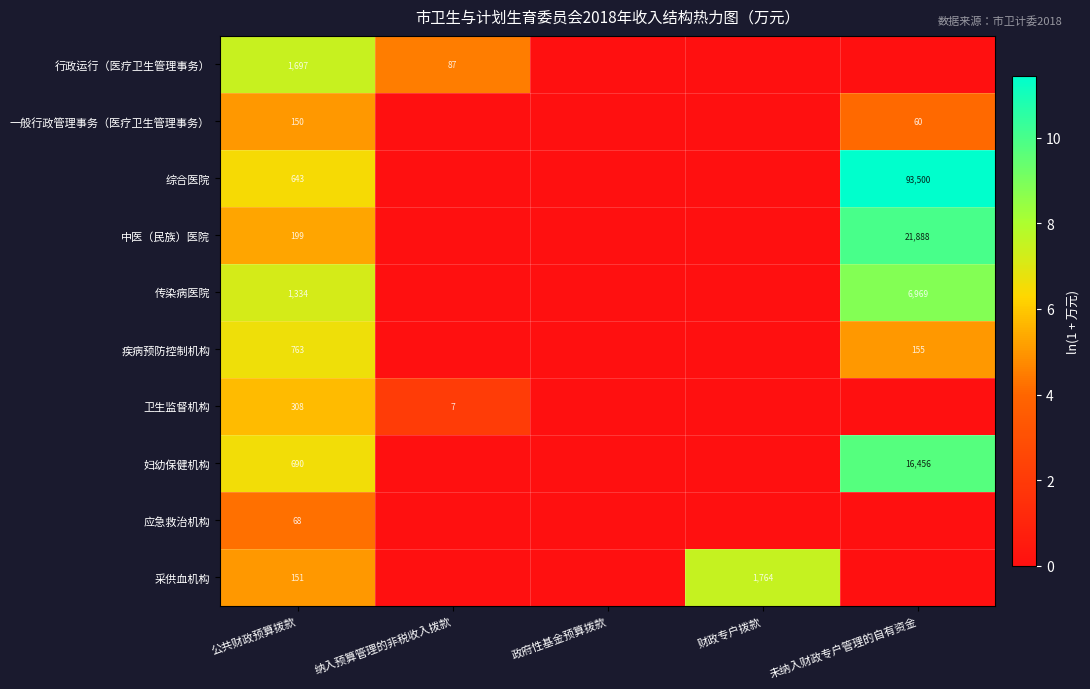

What is the sum of the 妇幼保健机构 values at 未纳入财政专户管理的自有资金 and 公共财政预算拨款?

17146